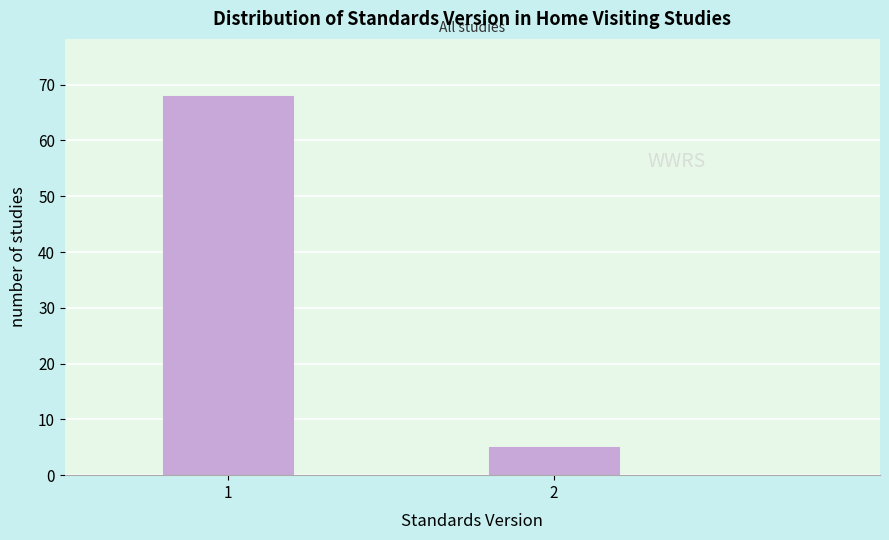

Reading left to right, what are all the values shown in this chart?

68	5